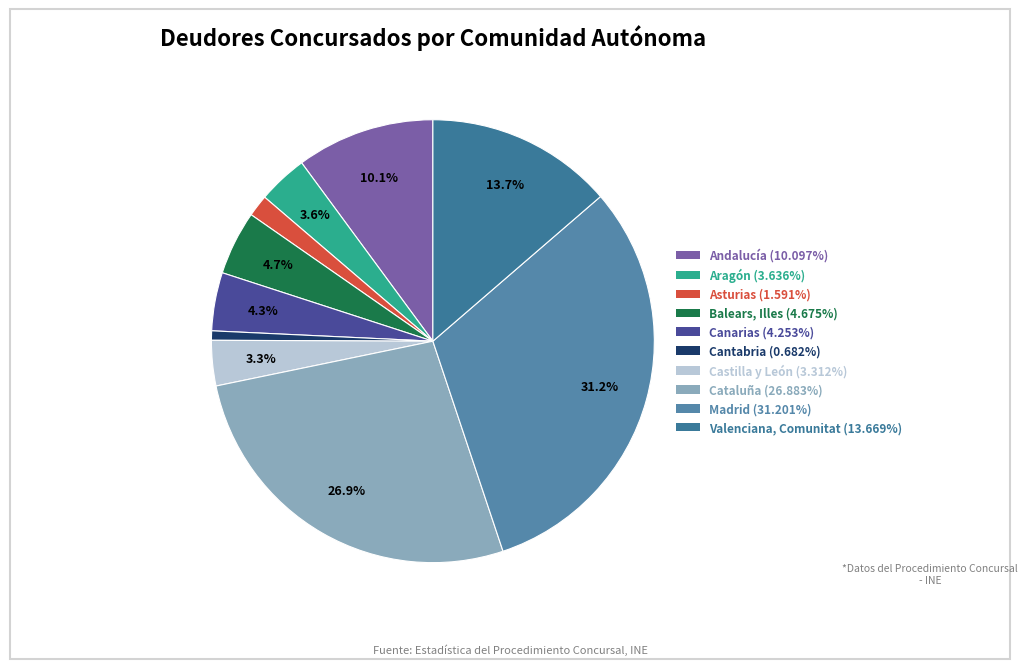

To the nearest percent, what is the difference between the Castilla y León and Canarias slice percentages?

1%